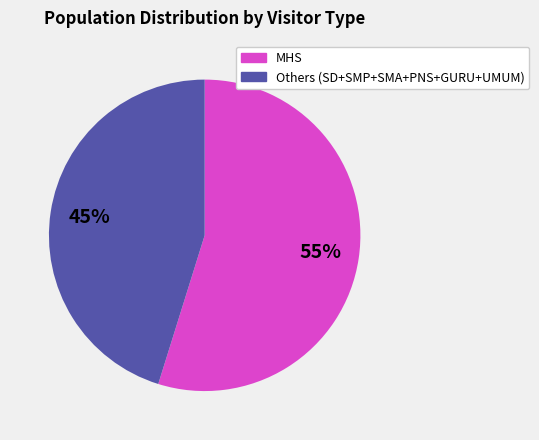

Is there a majority slice in this chart?

Yes